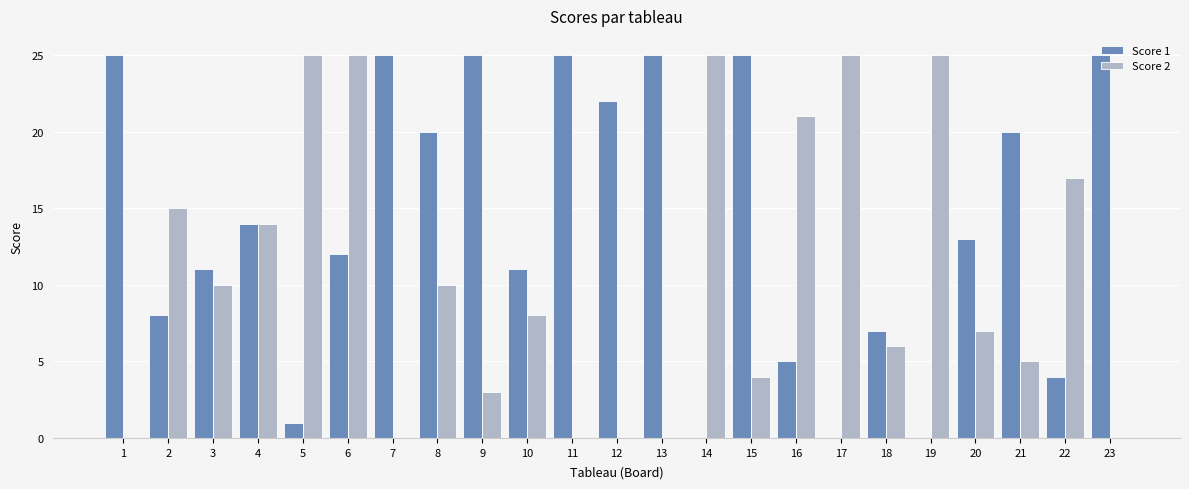

Is it true that Score 1 equals -8 at 14?

False